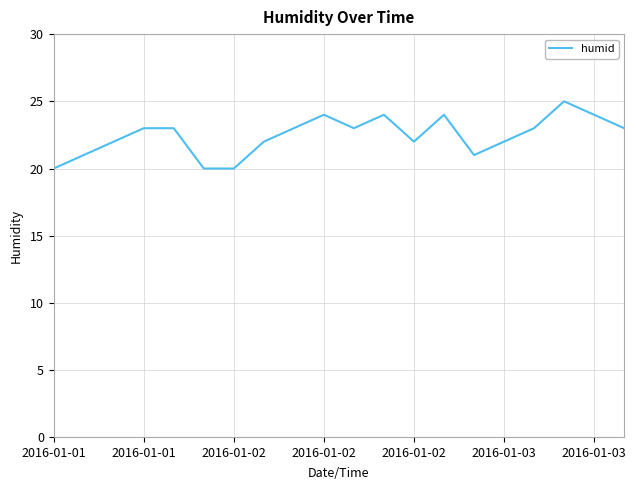

What is the minimum value shown in the chart?

20